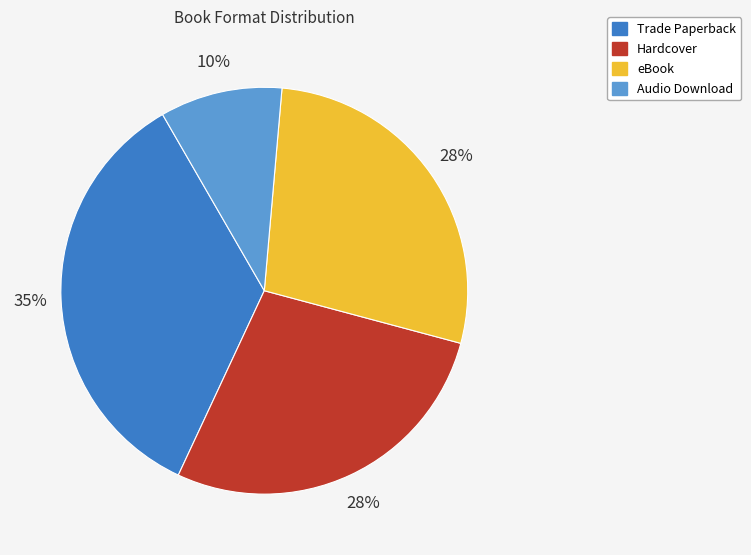

The eBook slice represents 28% of the pie. True or false?

True